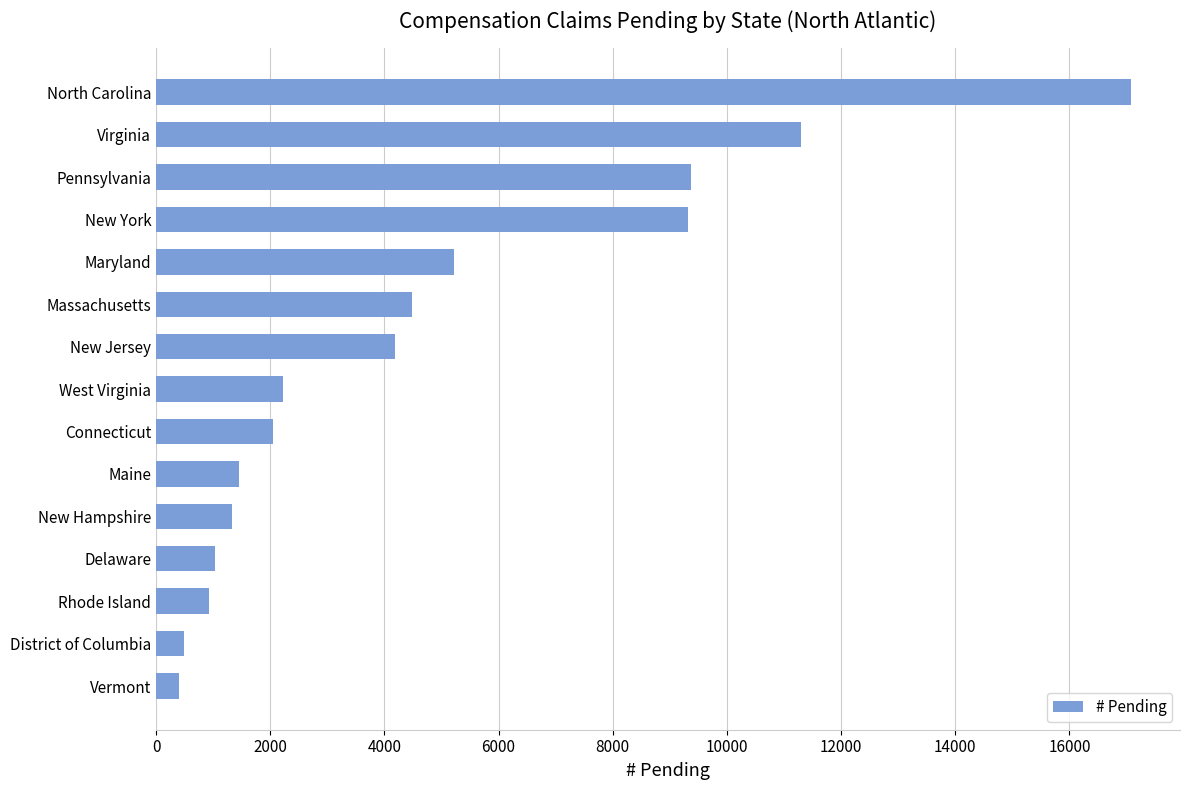

What is the smallest value displayed?

409